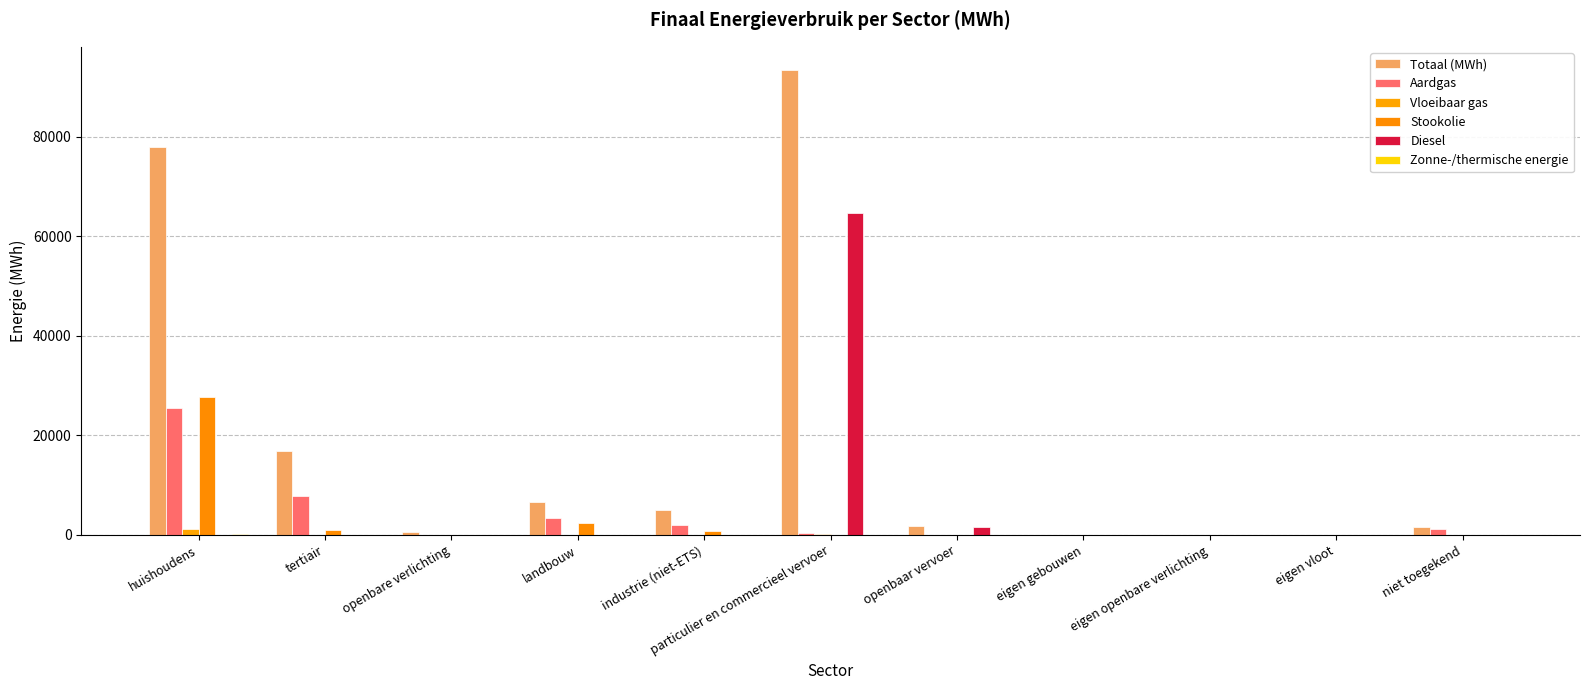

The Totaal (MWh) series shows 11122.4 at landbouw. True or false?

False